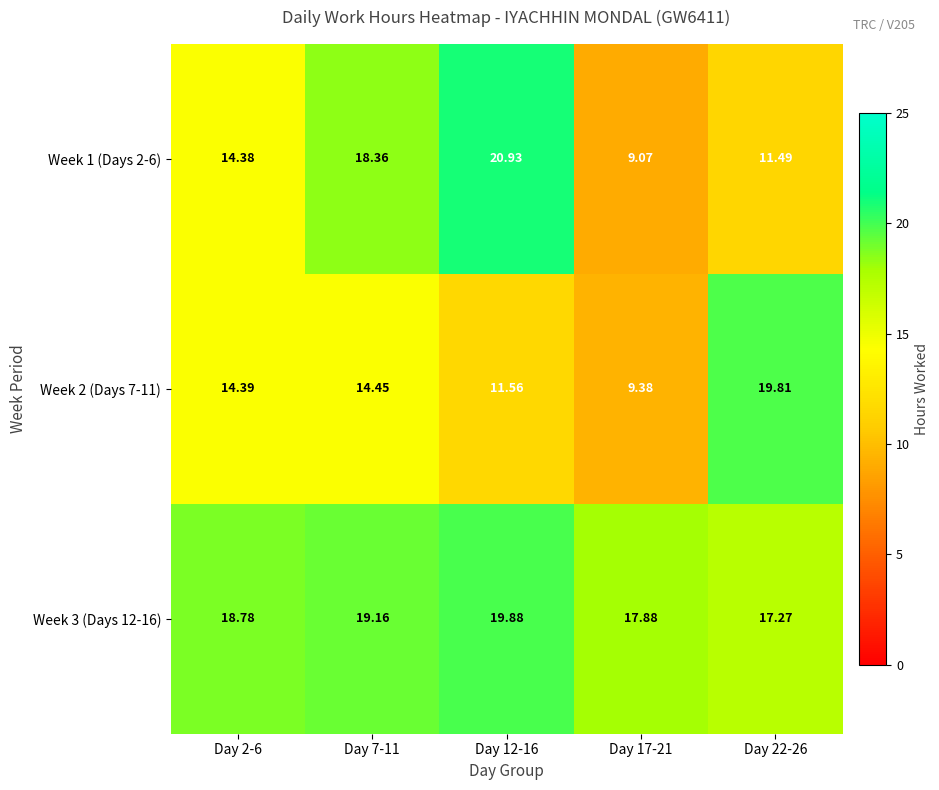

Is the value of Week 2 (Days 7-11) at Day 22-26 greater than the value of Week 3 (Days 12-16) at Day 22-26?

Yes